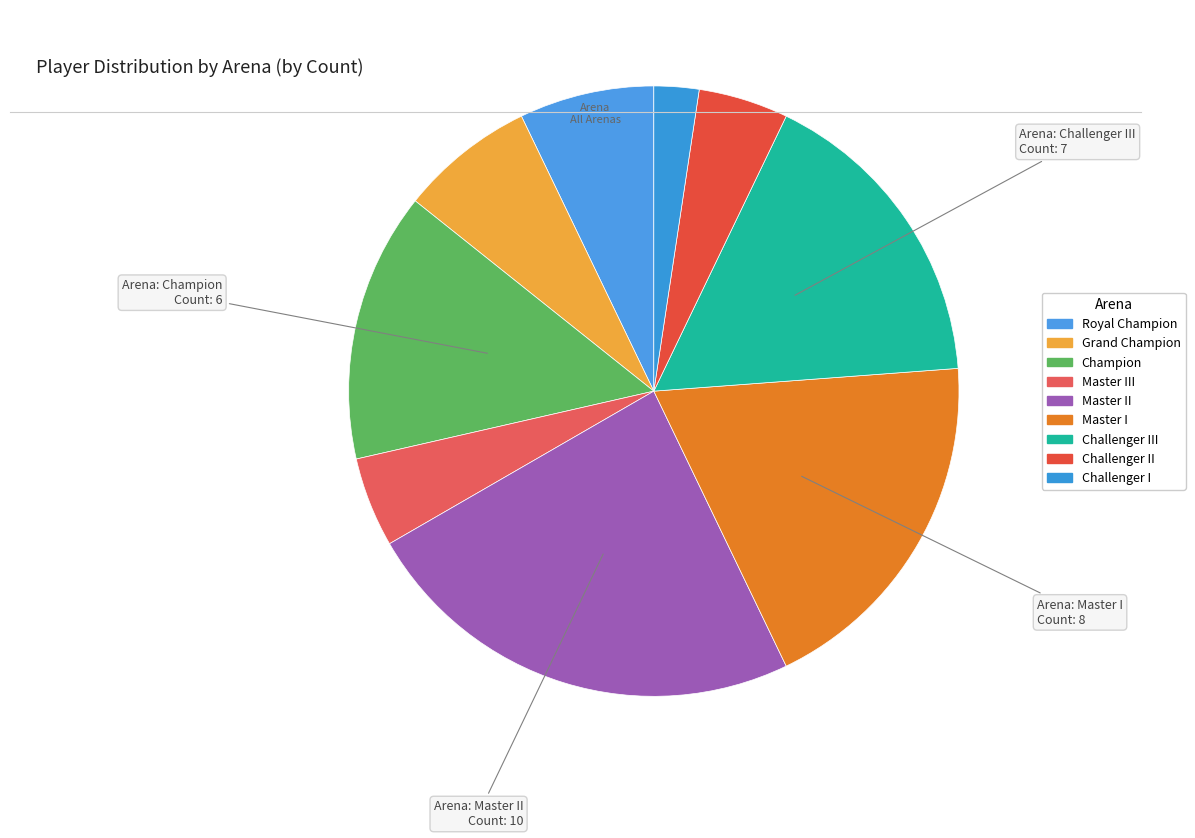

How many segments does this pie chart have?

9